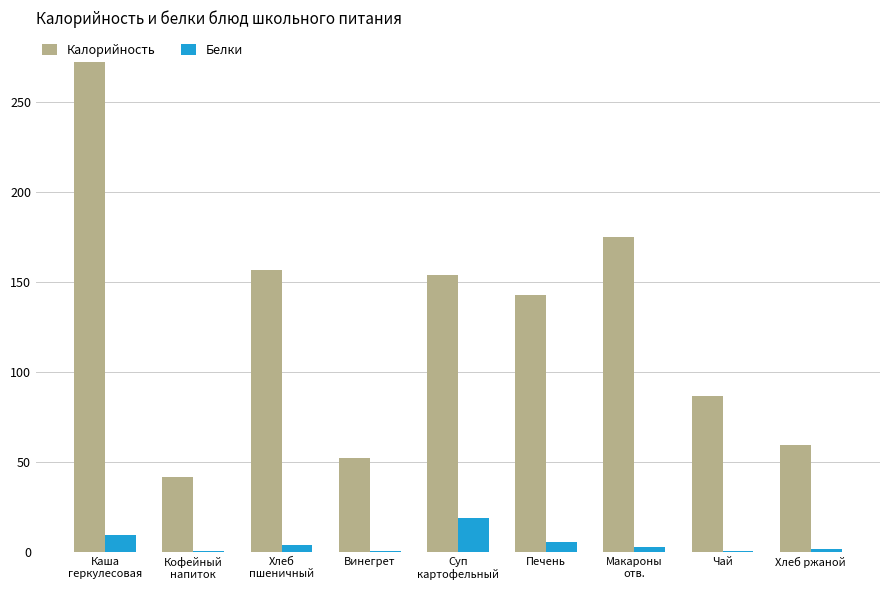

What is the maximum value shown in the chart?

272.0